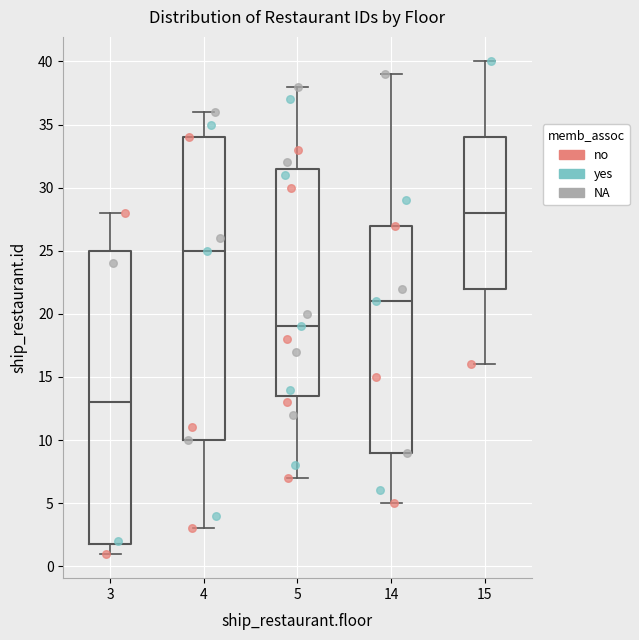

Where does the upper whisker of the box at x = 5 end on the y-axis? The values are not printed on the chart, so give them approximately, as read against the axis.

38.0